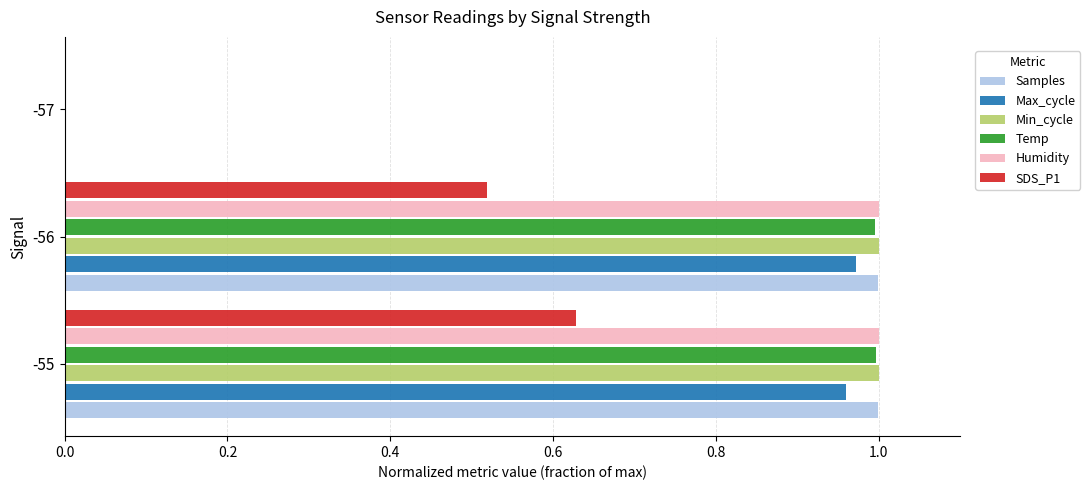

How many data points does each series have?

3